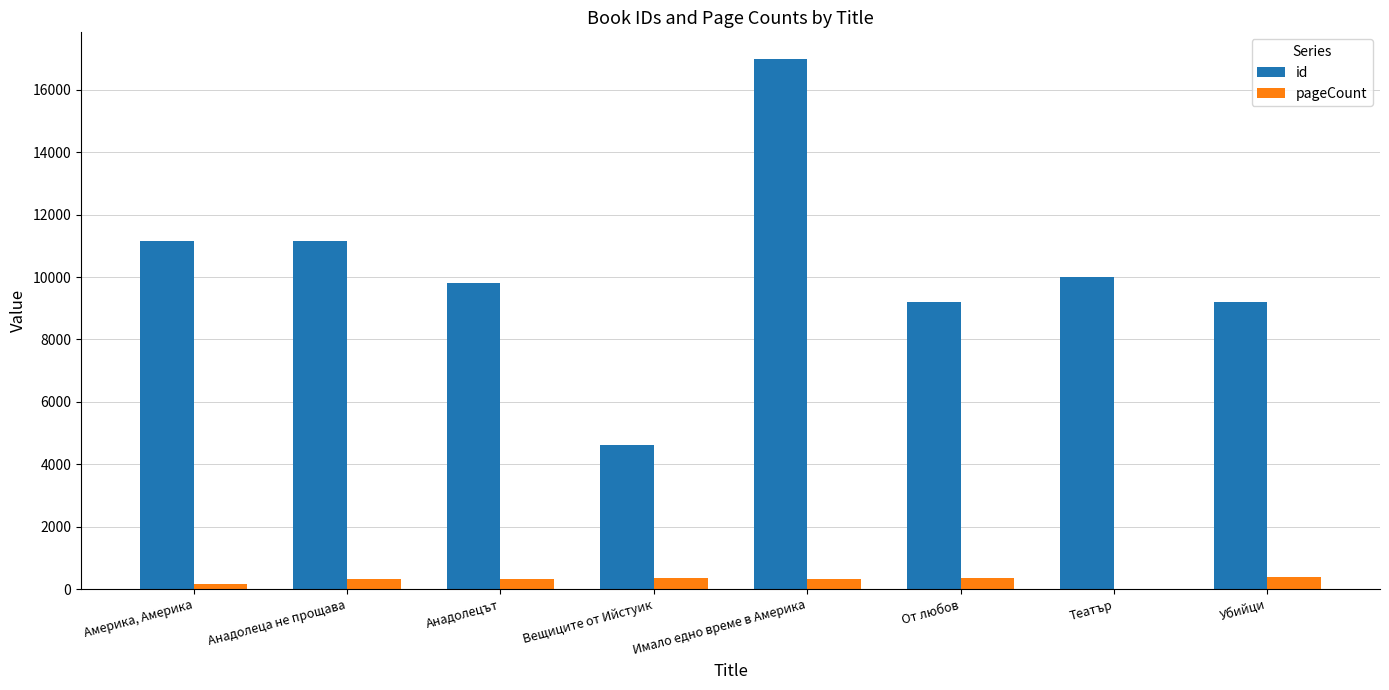

How many values in pageCount are above zero?

7